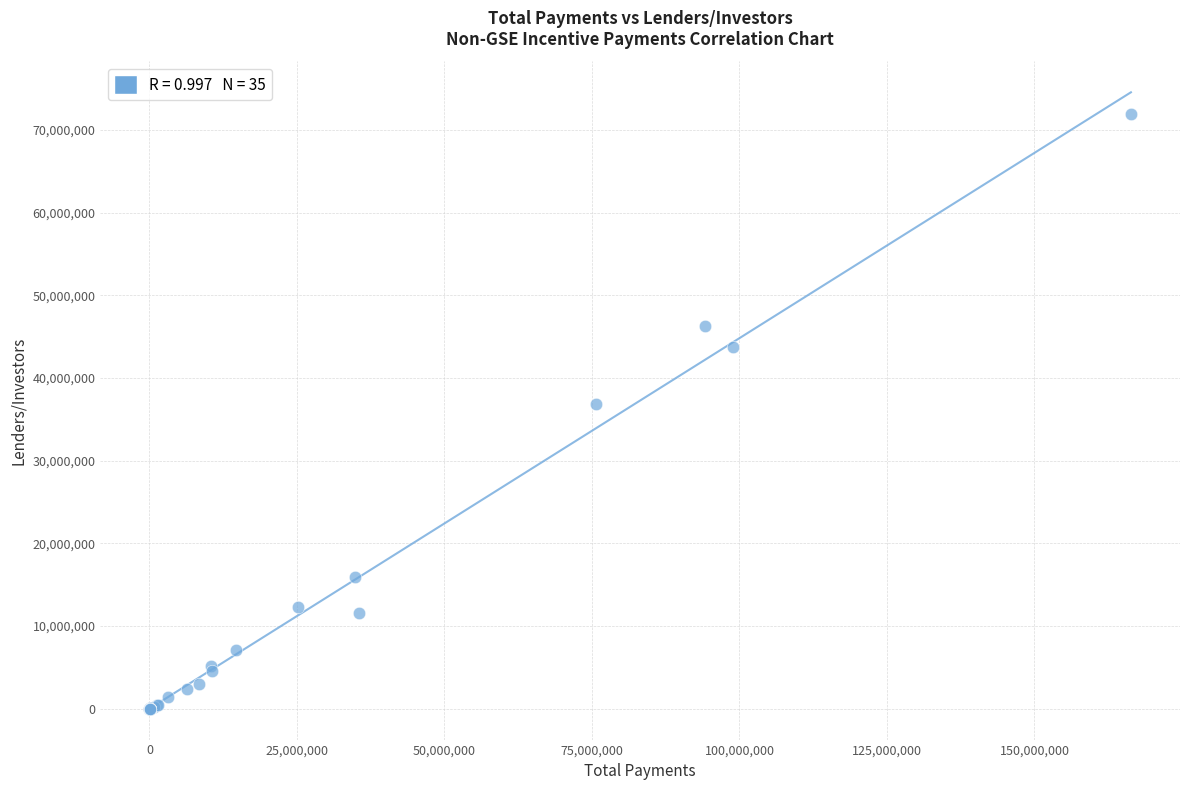

What Y value in the scatter plot is closest to 35975922?

36839052.9